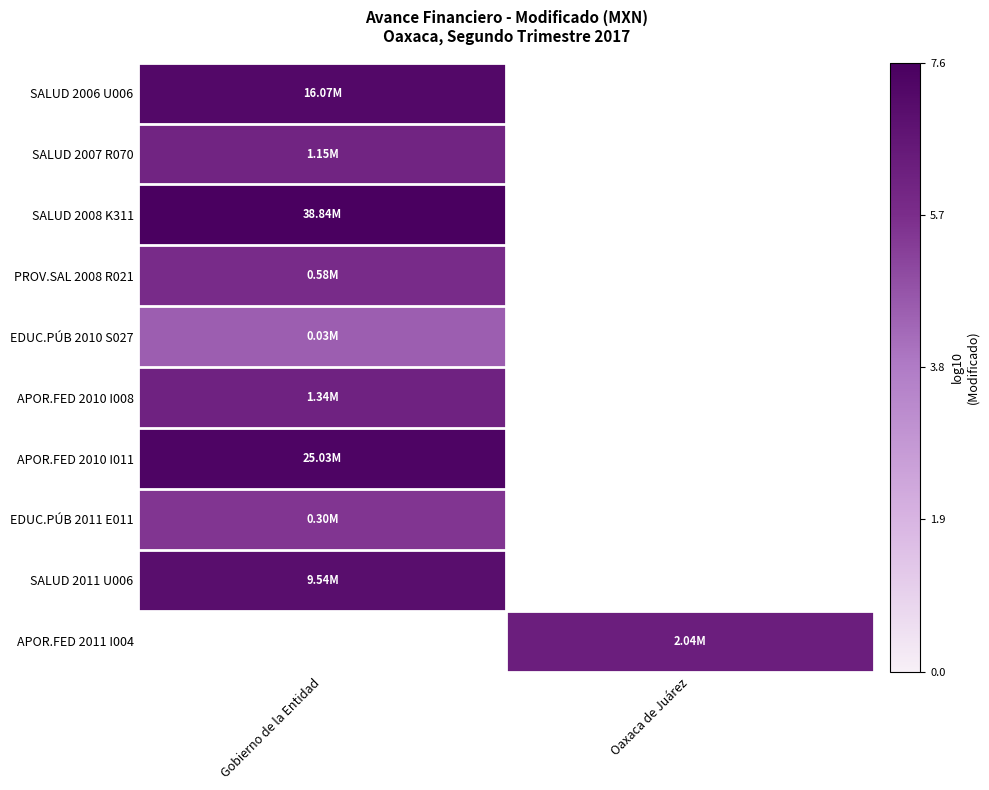

What is the minimum value for EDUC.PÚB 2010 S027?

4.5